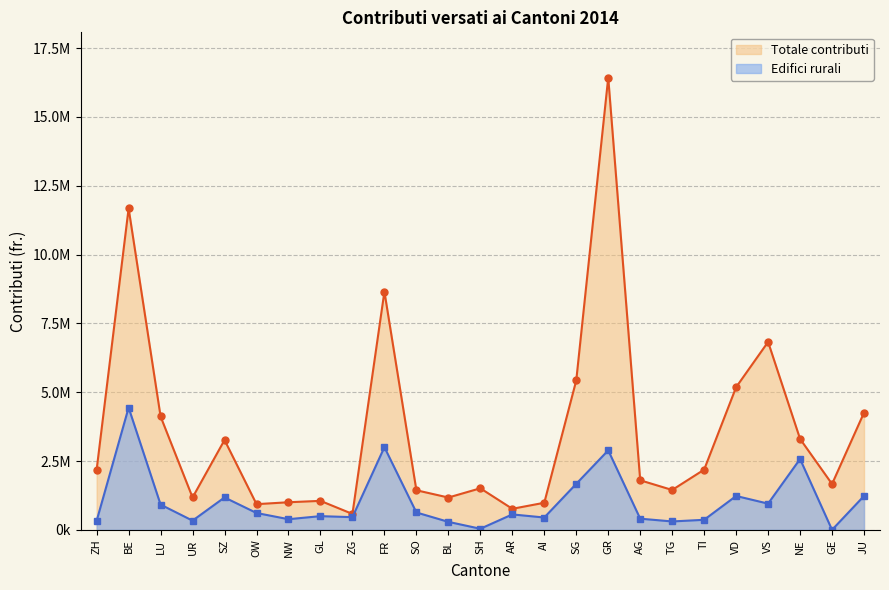

How many interior local valleys does the Totale contributi series have?

7